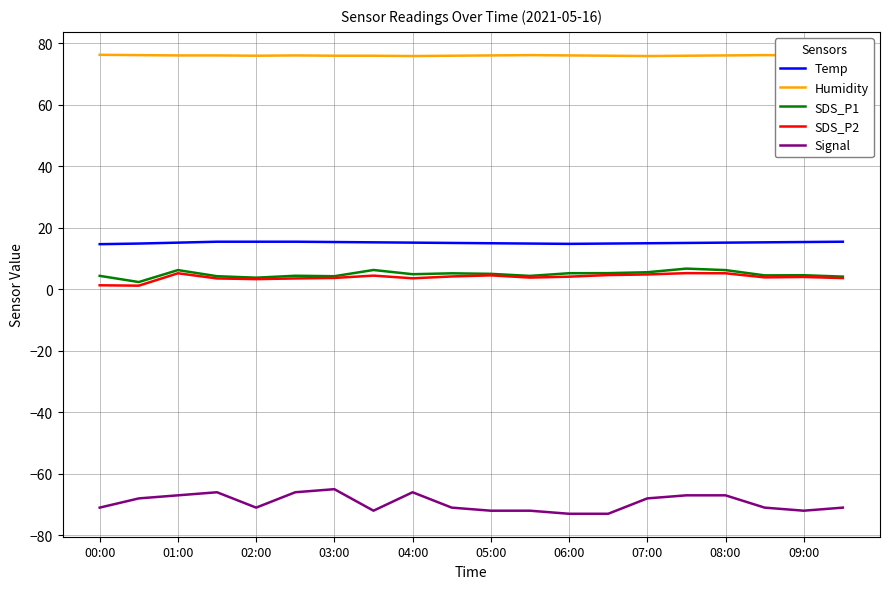

Does the chart have visible grid lines?

Yes